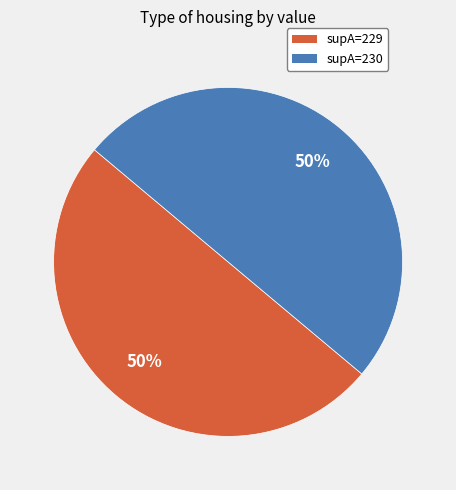

To the nearest percent, what is the average slice percentage?

50%